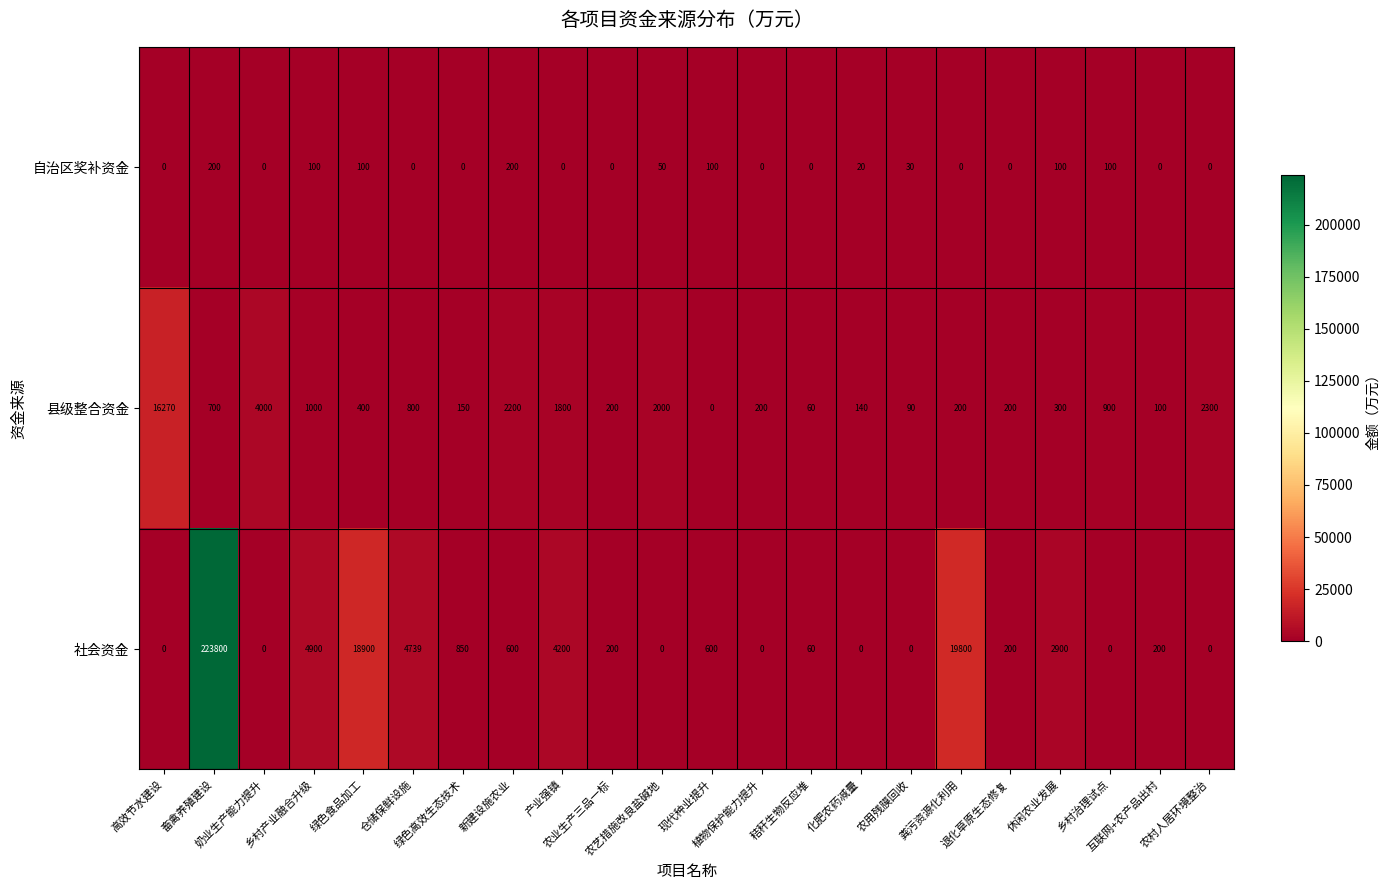

Which series has the largest range (max minus min)?

社会资金